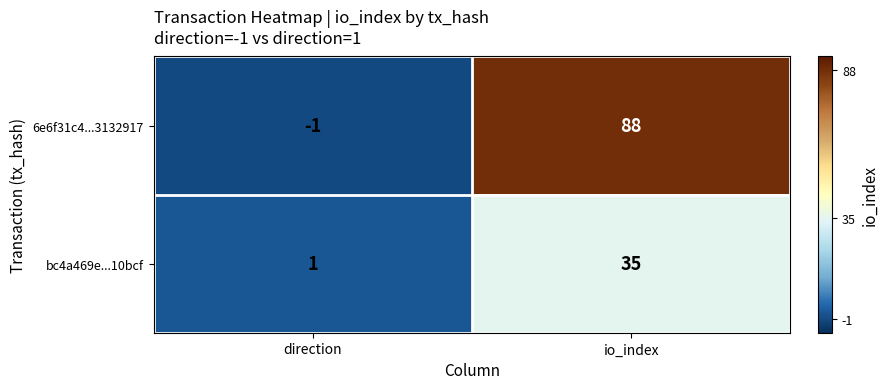

List the series in order of their overall mean, lowest first.

bc4a469e...10bcf, 6e6f31c4...3132917